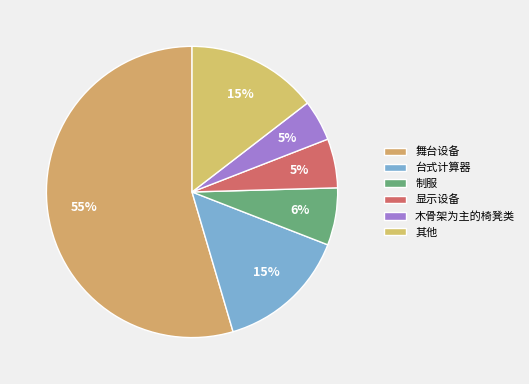

Count the number of slices in the pie.

6